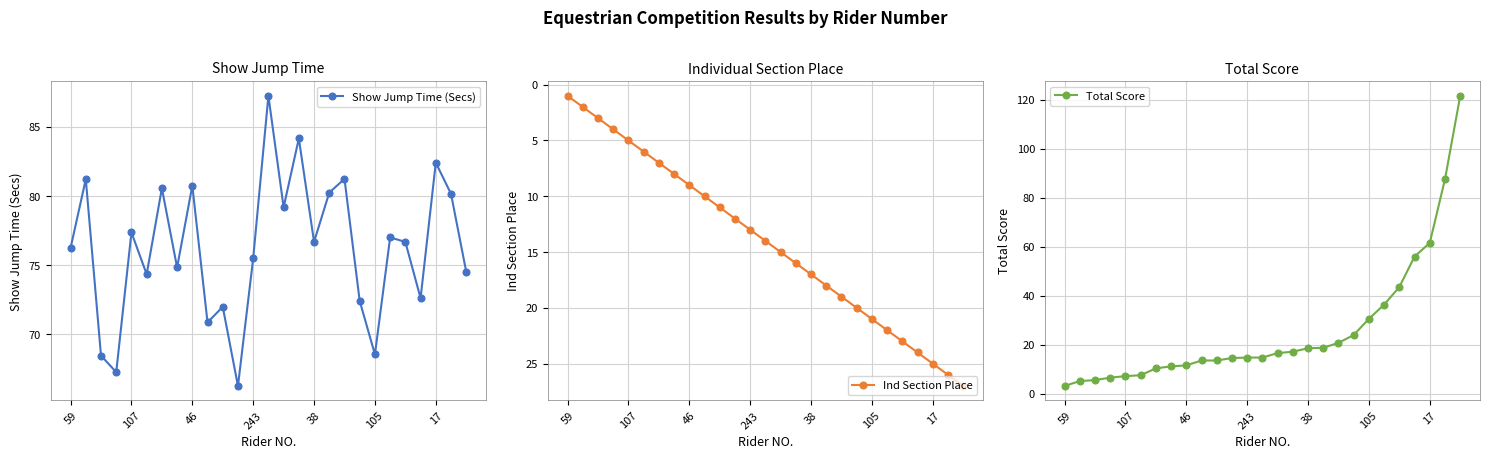

What is the difference between the maximum and minimum values in the Ind Section Place series?

26